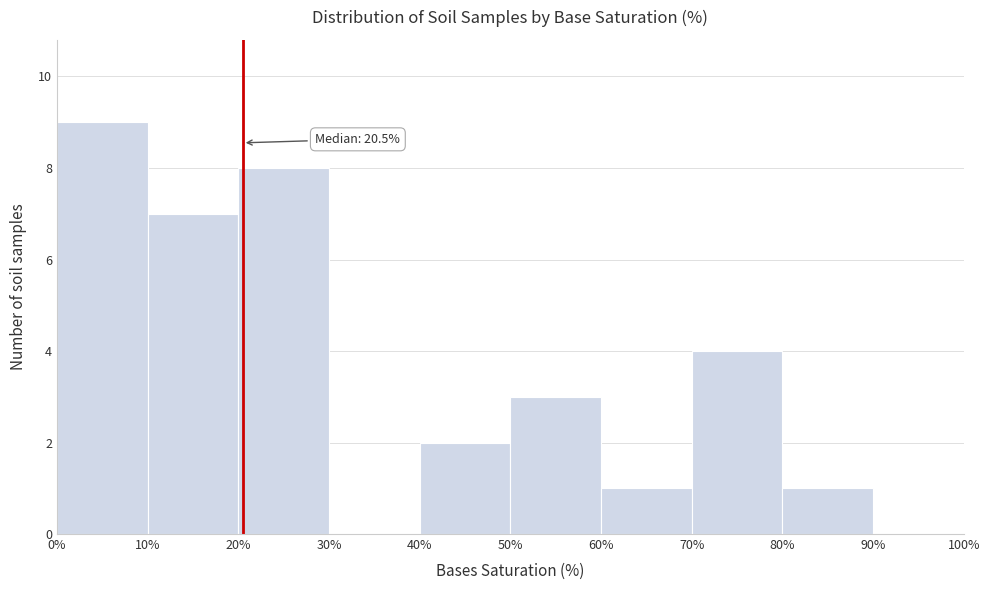

Over which range of the x-axis is the bar tallest?

0% to 10%